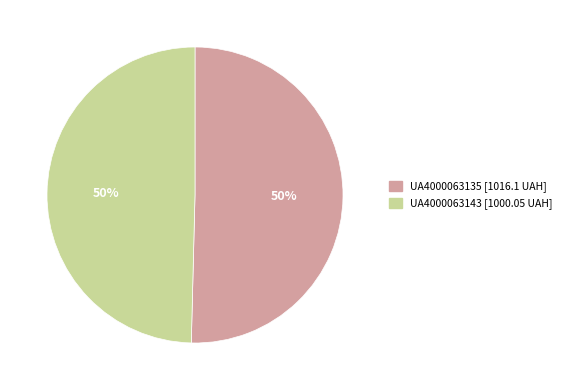

To the nearest percent, what portion does UA4000063143 represent?

50%